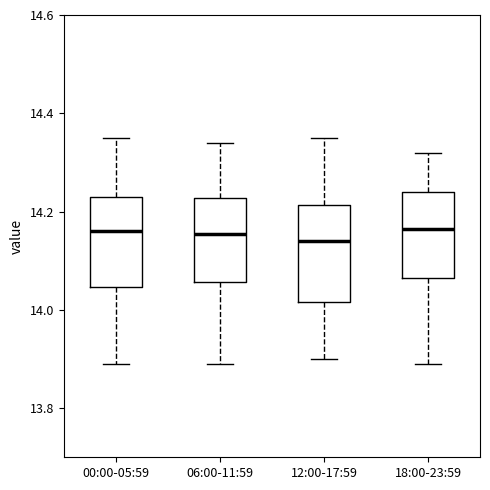

Where is the upper edge of the box for 06:00-11:59 on the y-axis? The values are not printed on the chart, so give them approximately, as read against the axis.

14.22